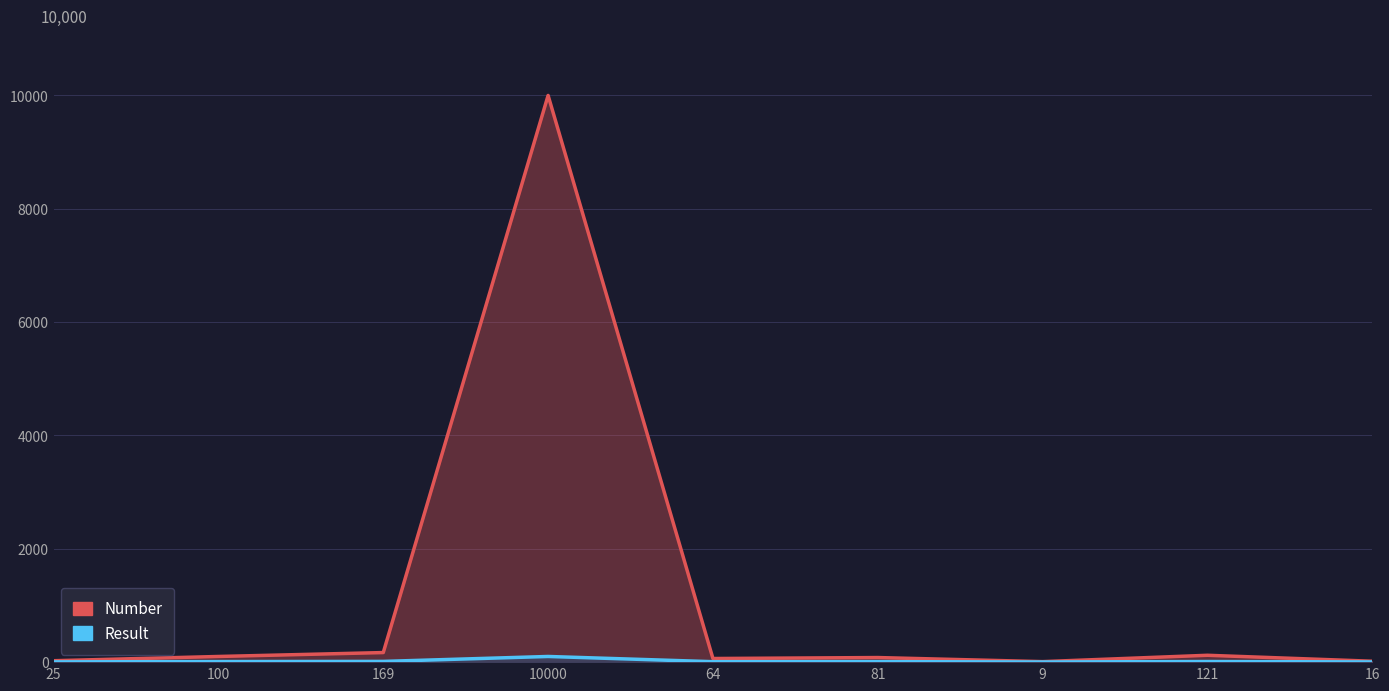

How many lines are shown in the chart?

2